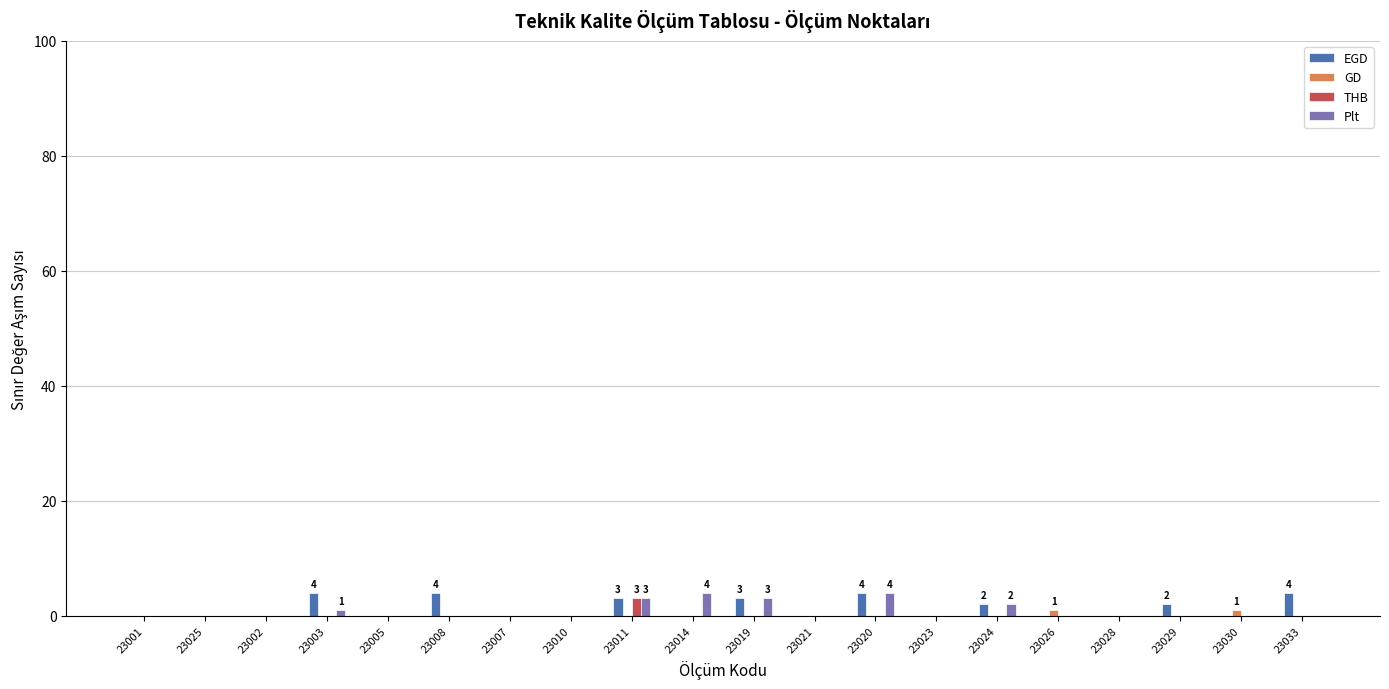

What is the spread (max minus min) of values at 23008?

4